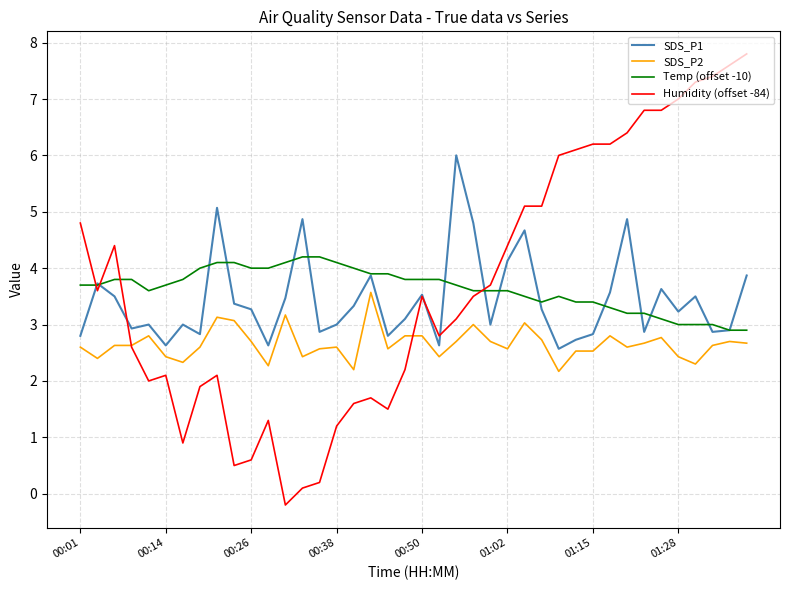

How many intersections are there between Humidity (offset -84) and SDS_P1?

6